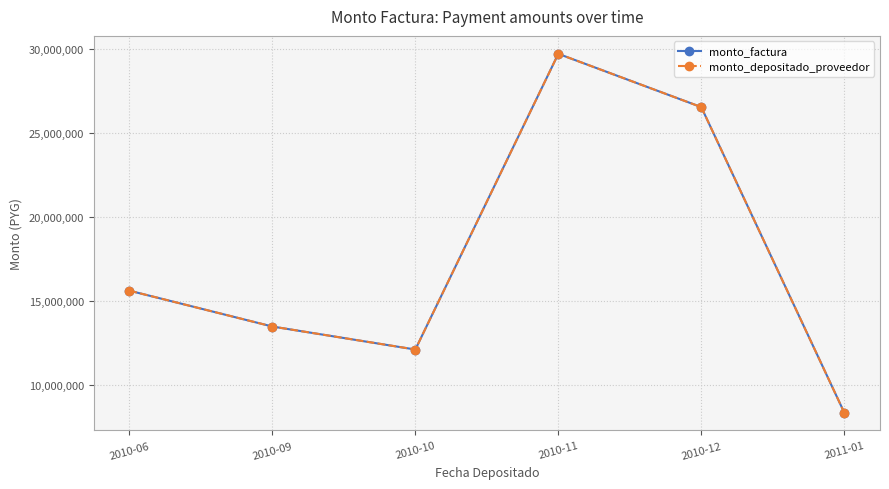

Between 2010-11 and 2010-12, which series saw the biggest shift?

monto_factura